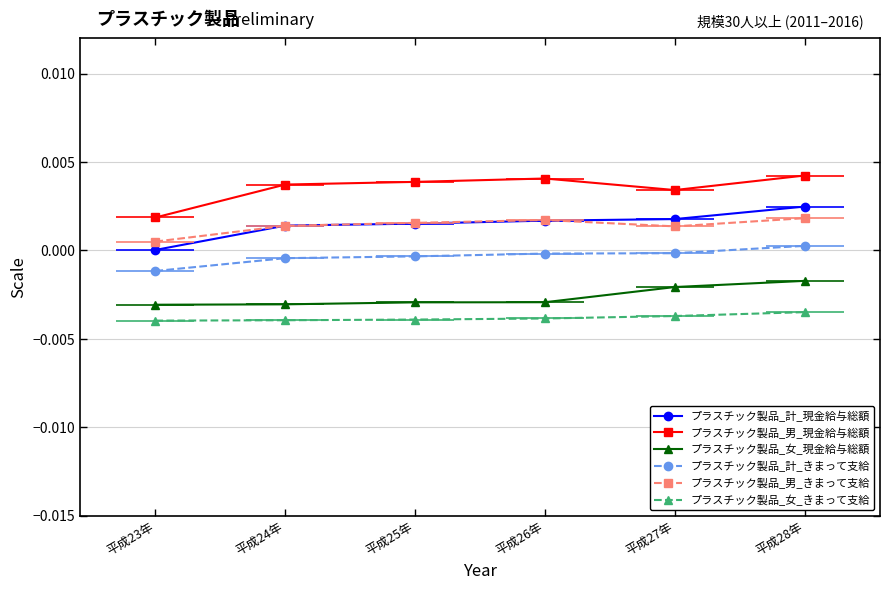

Which series has the largest total across all categories?

プラスチック製品_男_現金給与総額